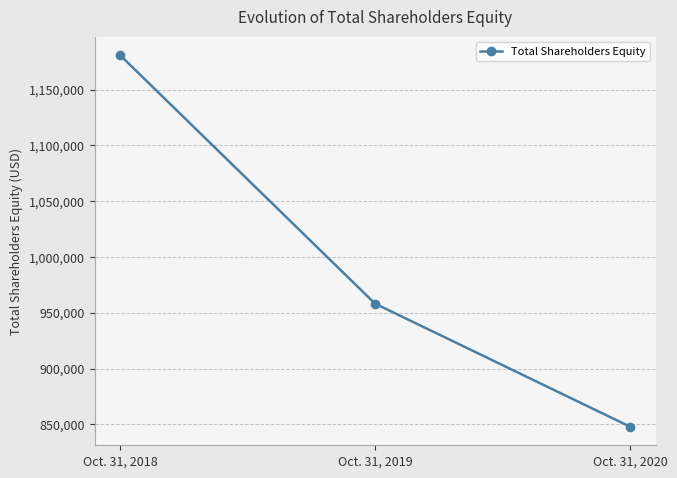

Count the number of categories in the chart.

3